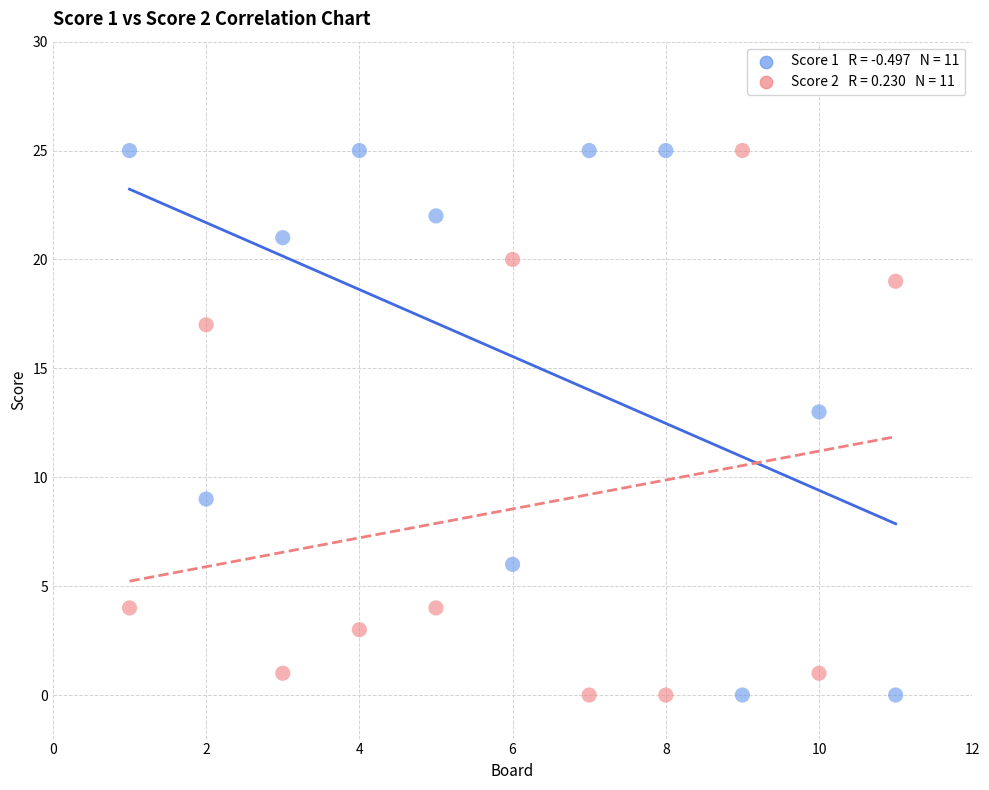

Across all series, what Y value is closest to 12?

13